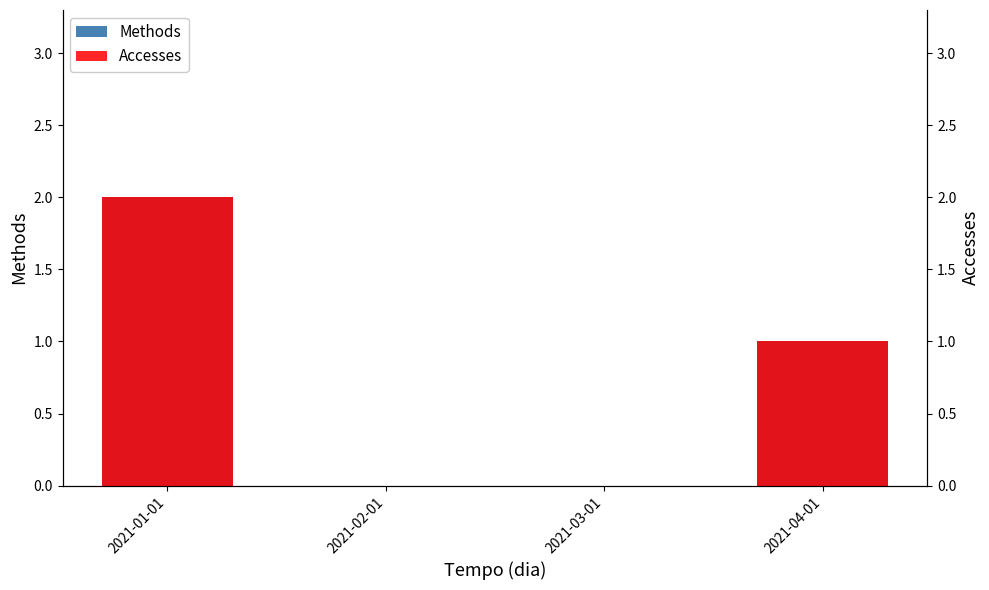

Count the number of categories in the chart.

4